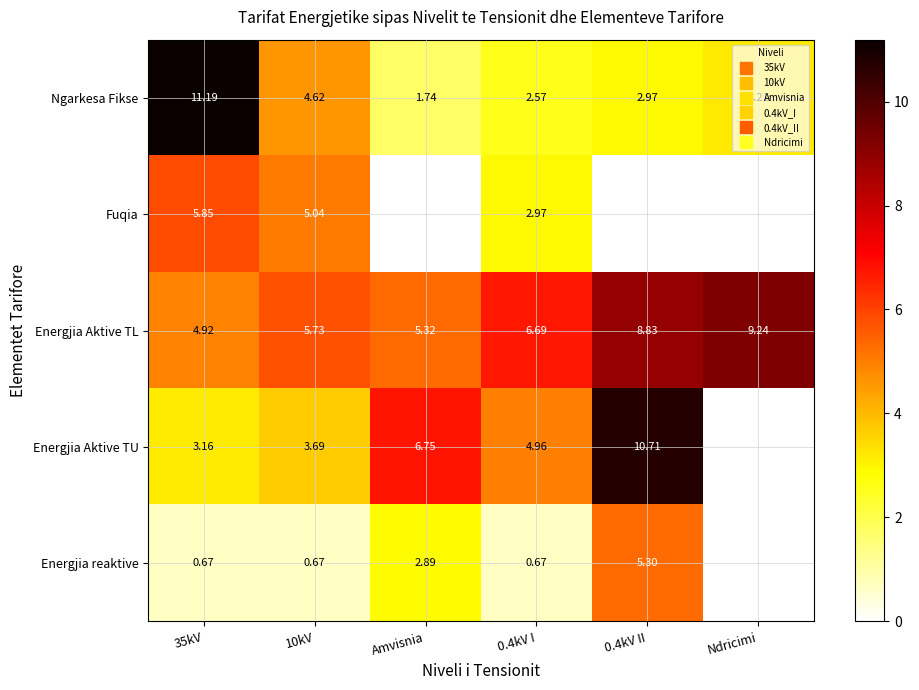

The Ngarkesa Fikse series shows 2.2 at Ndricimi. True or false?

False